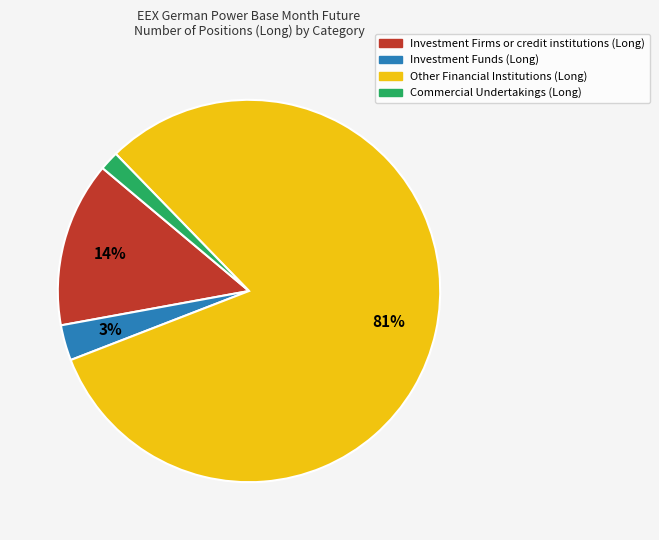

Which has a higher value, Investment Funds (Long) or Commercial Undertakings (Long)?

Investment Funds (Long)